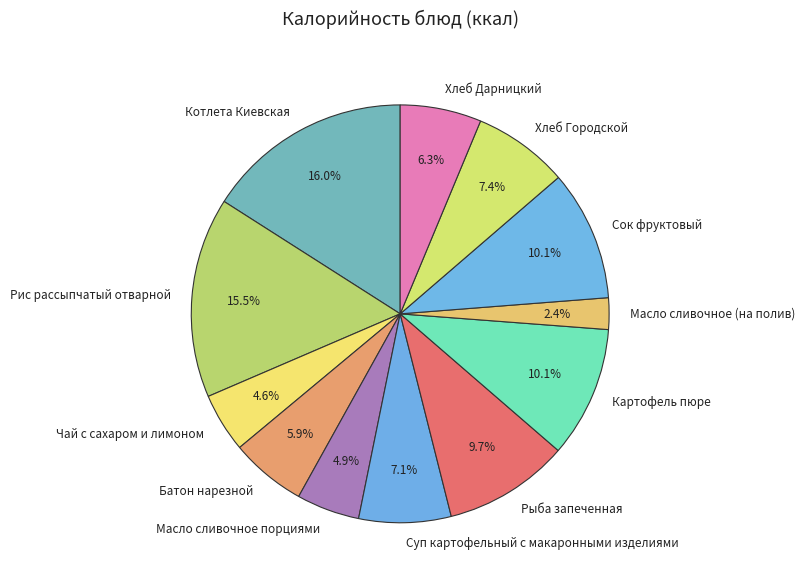

Is it true that Картофель пюре is 10% of the pie?

True